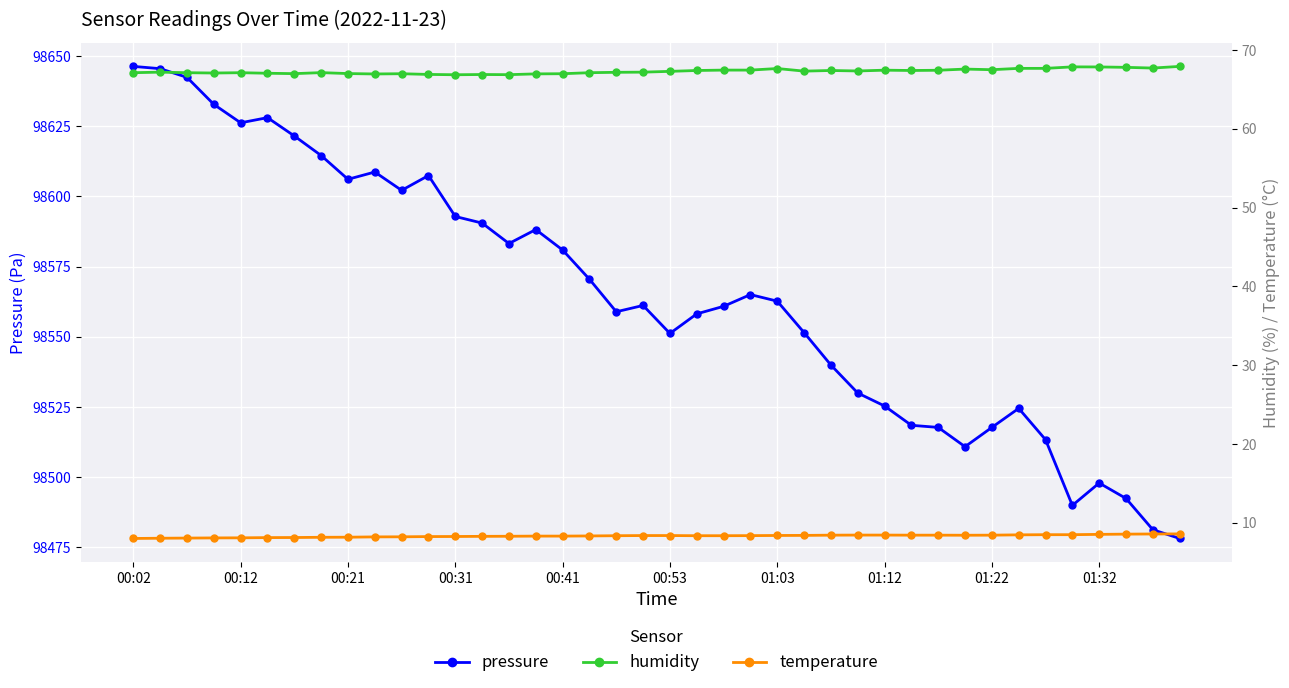

True or false: humidity and temperature intersect in this chart.

False